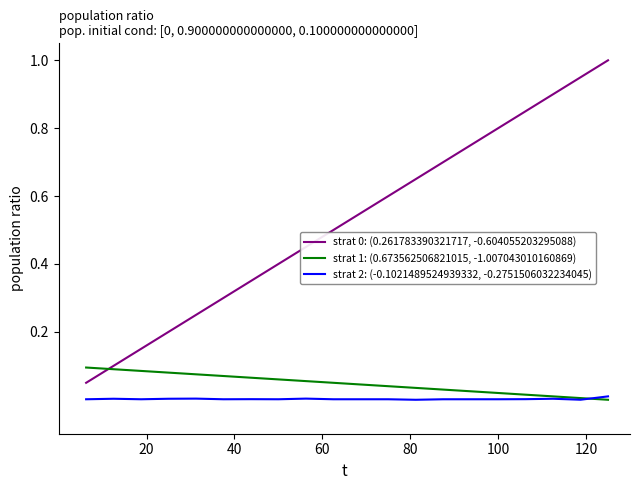

True or false: strat 2: (-0.1021489524939332, -0.2751506032234045) and strat 0: (0.261783390321717, -0.604055203295088) intersect in this chart.

False